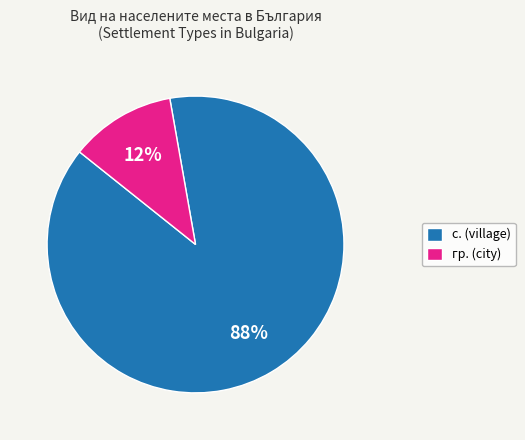

Is гр. the majority of the pie?

No